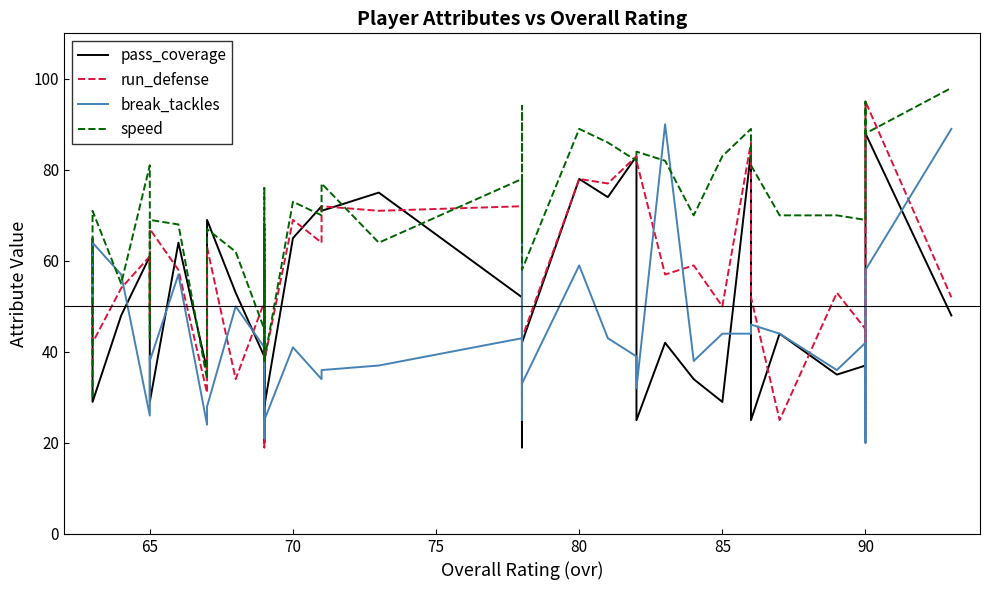

What is the average value of the break_tackles series?

44